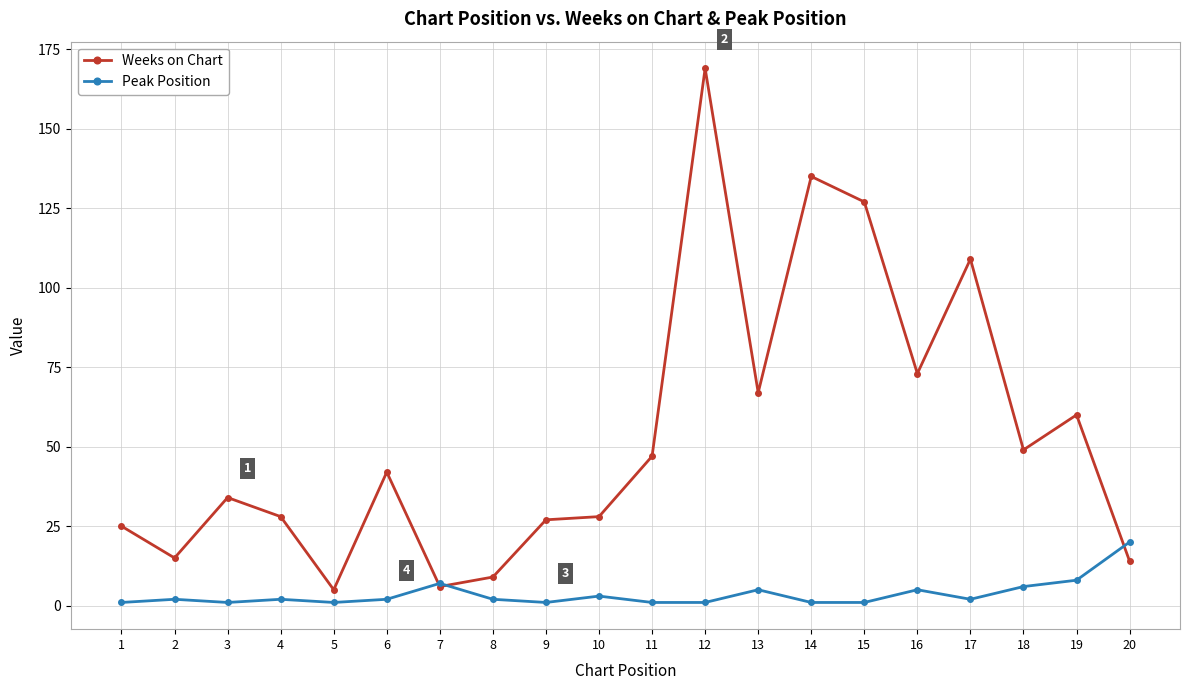

At 3, list the series in order from largest to smallest.

Weeks on Chart, Peak Position